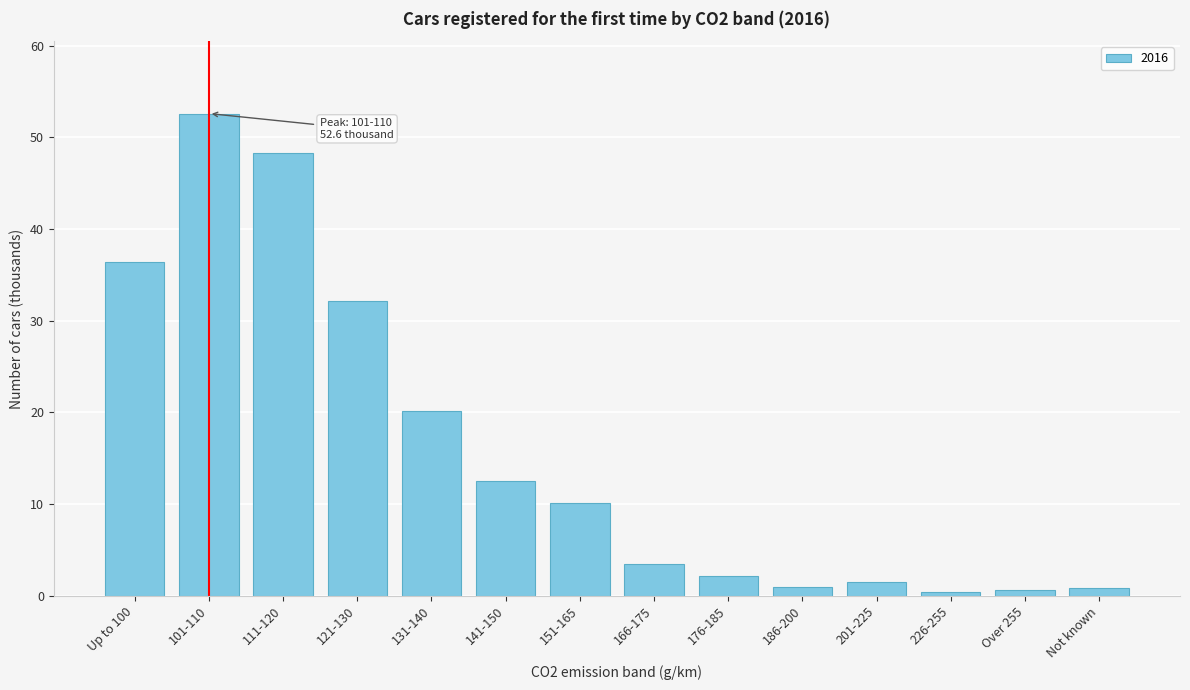

The value at 121-130 is 16.9. True or false?

False